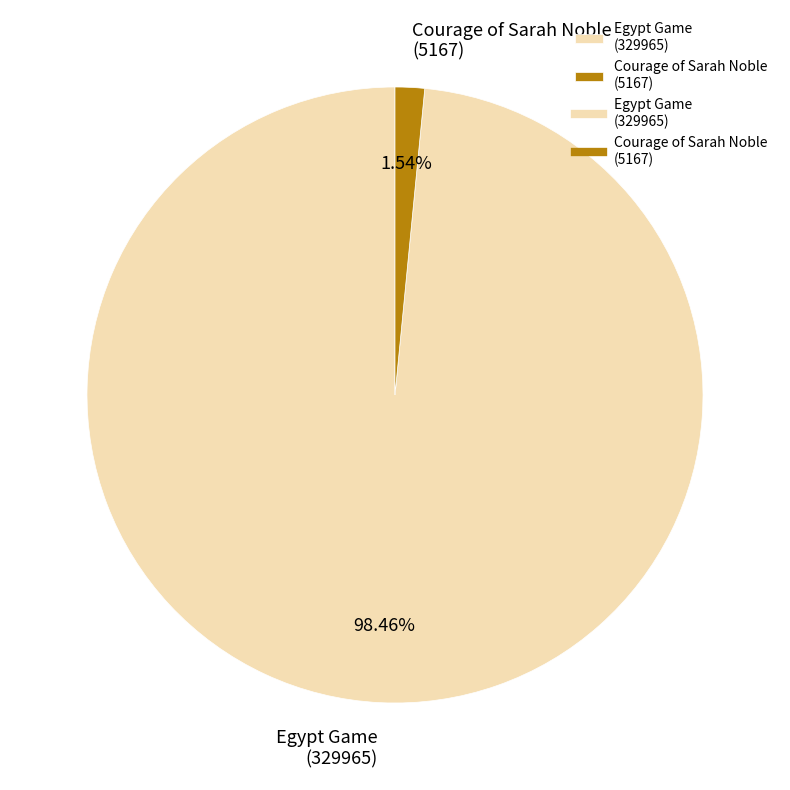

Count the number of slices in the pie.

2